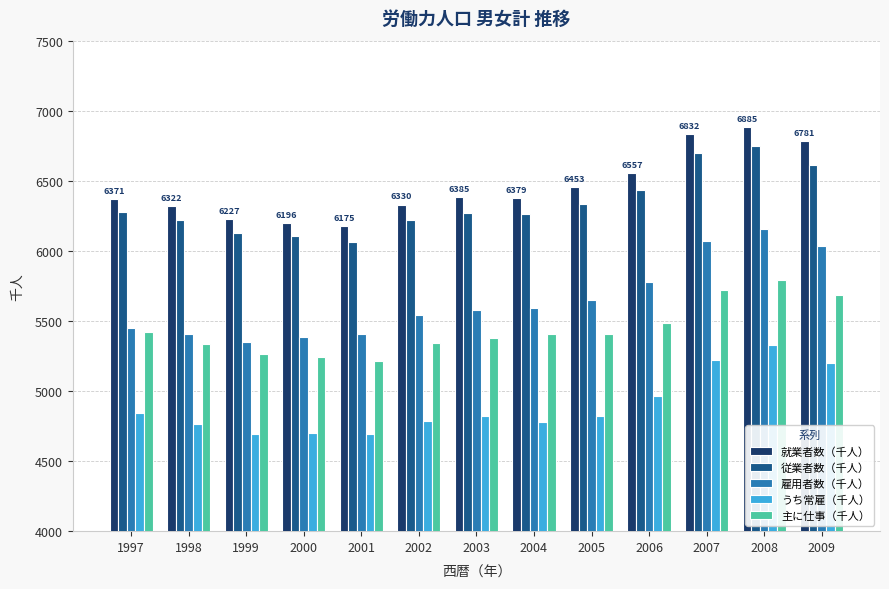

How many groups of bars are there?

13